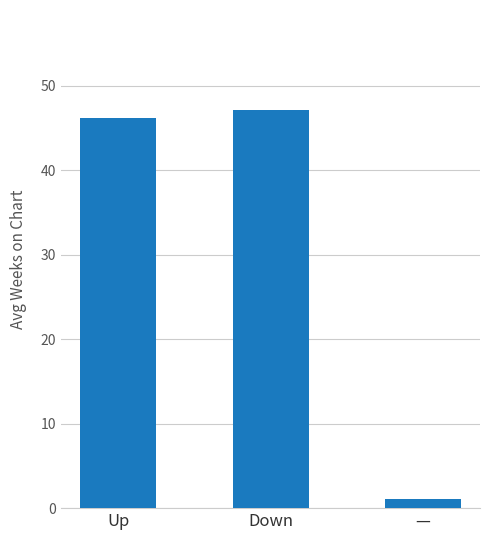

What is the label of the 3rd bar from the left?

—